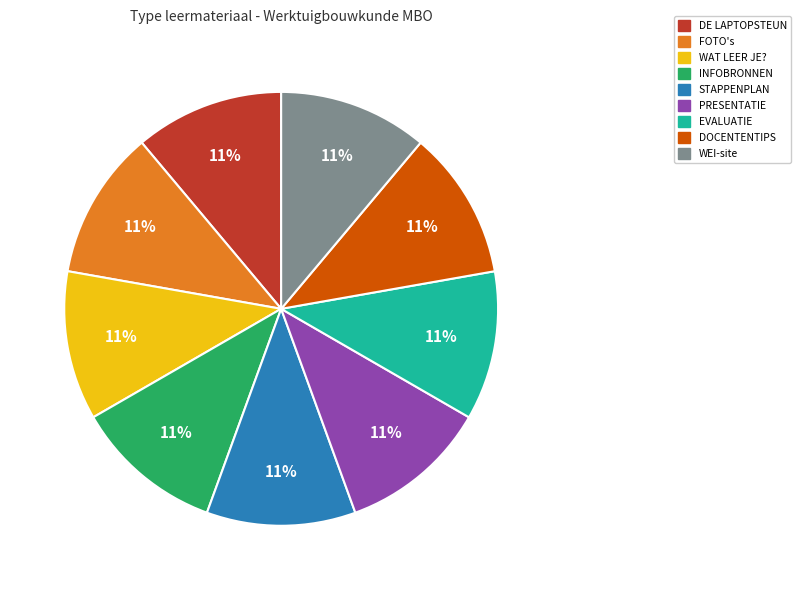

How many slices are in this pie chart?

9